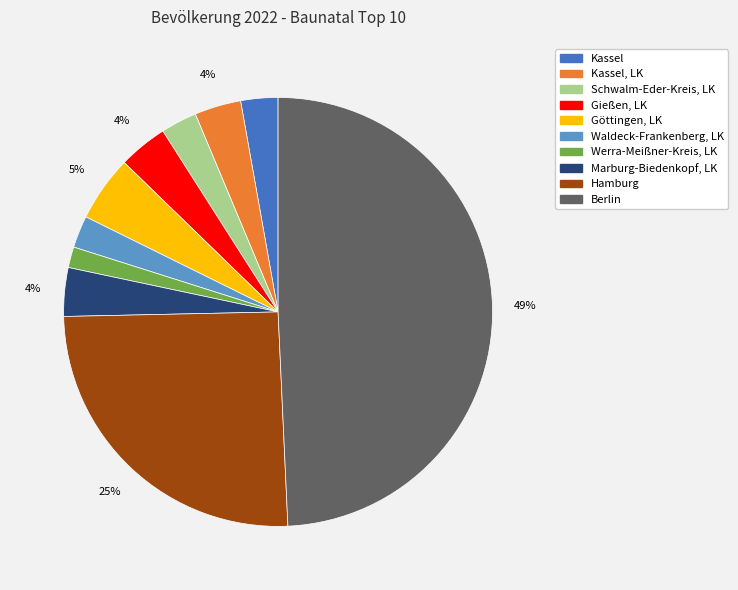

To the nearest percent, what is the average slice percentage?

10%